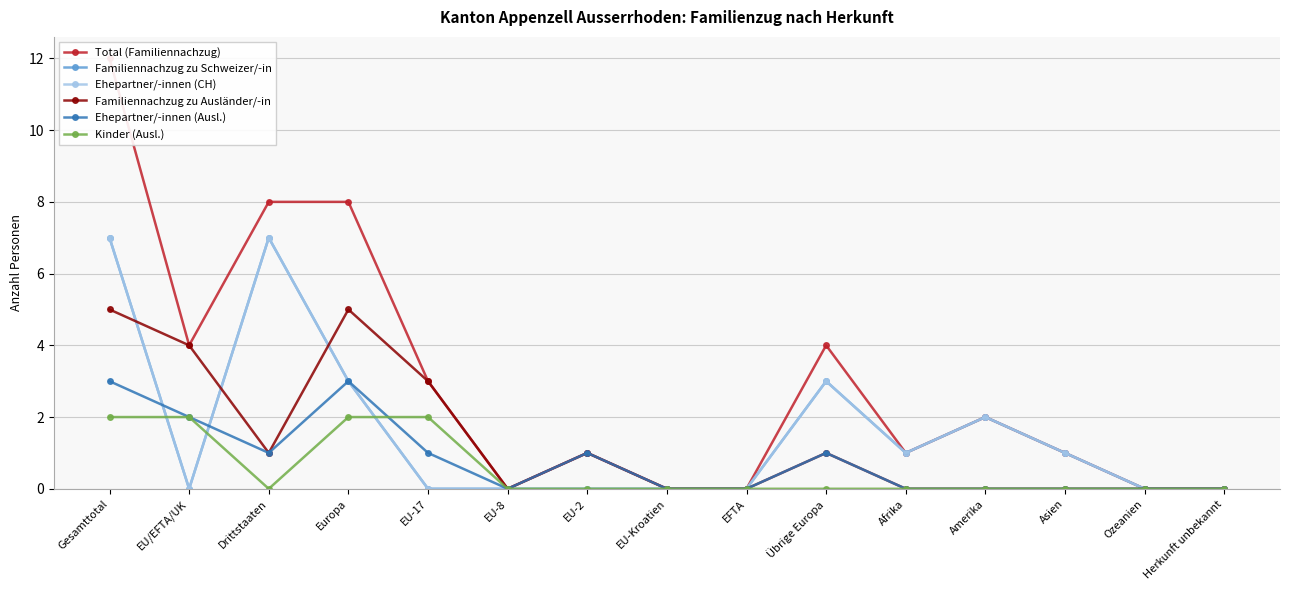

Count the Familiennachzug zu Ausländer/-in values in the range 0 to 3.

12